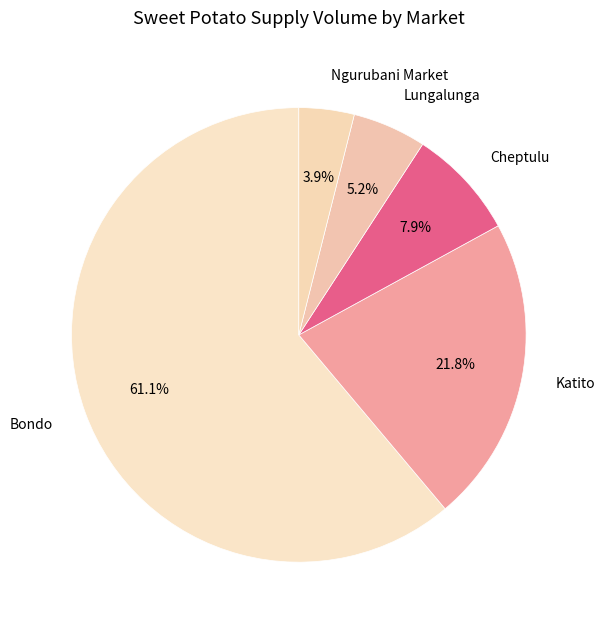

The Lungalunga slice represents 1% of the pie. True or false?

False